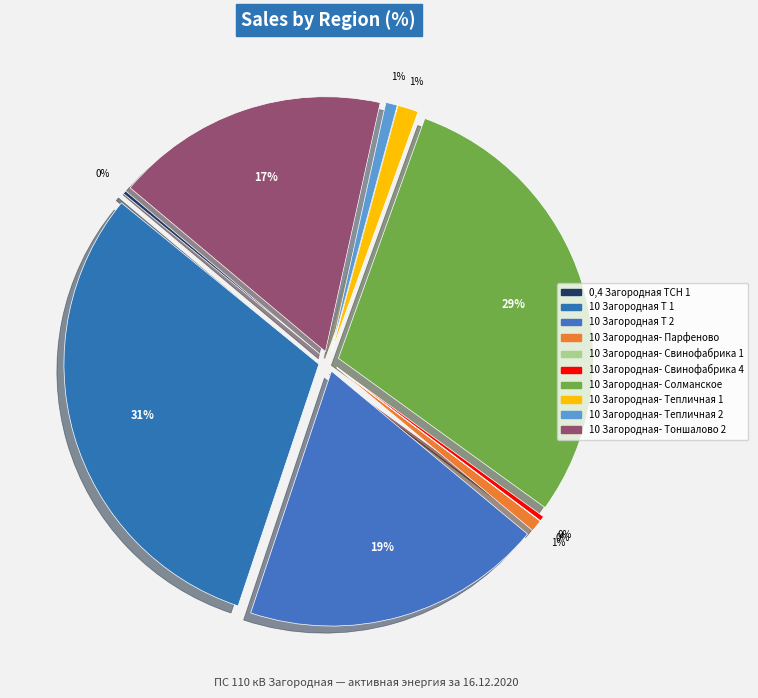

What percentage is NOT represented by 10 Загородная
Т 2?

80.9%